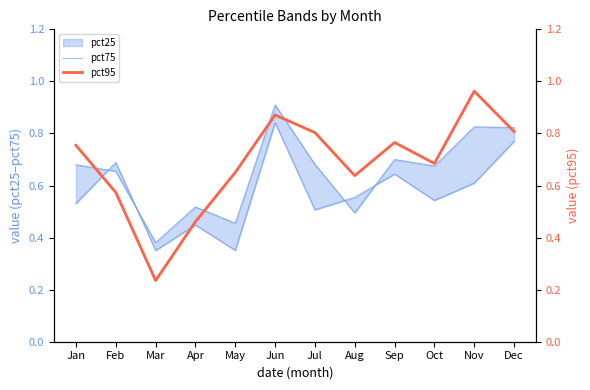

True or false: pct95 and pct75 cross at least once.

True